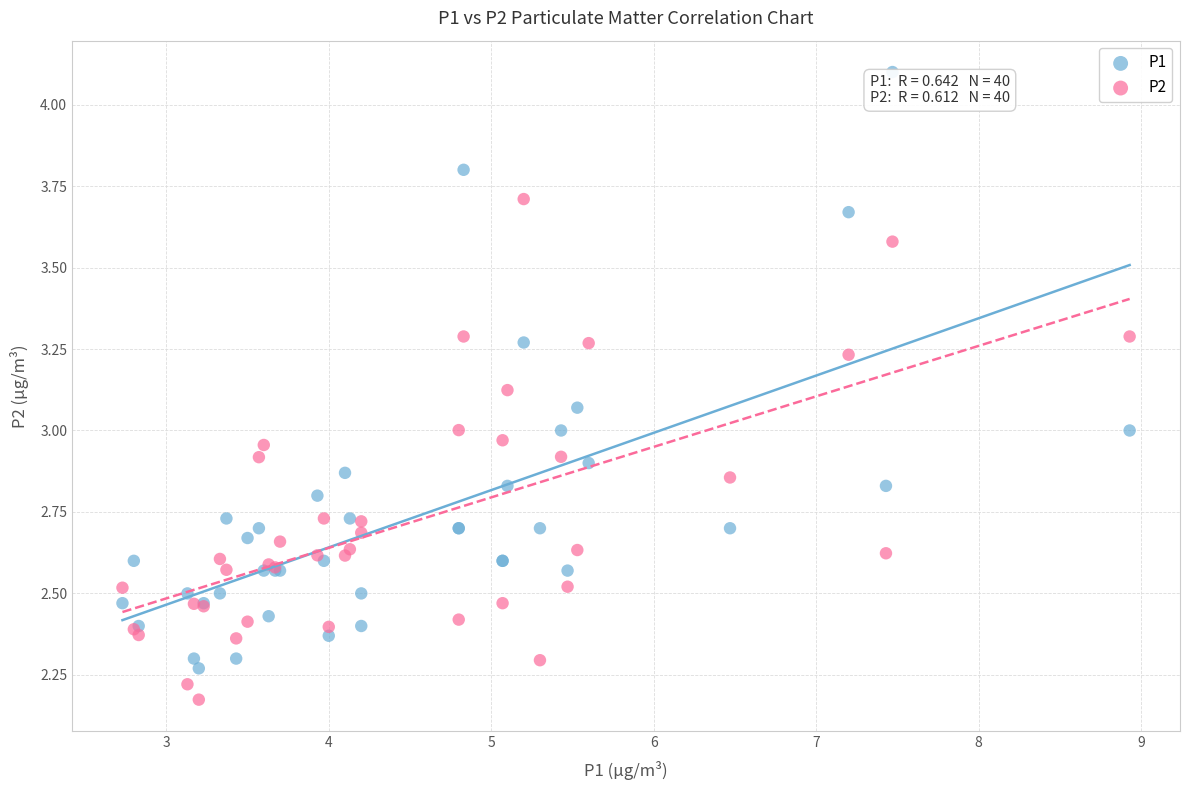

Which series reaches the maximum Y coordinate?

P1